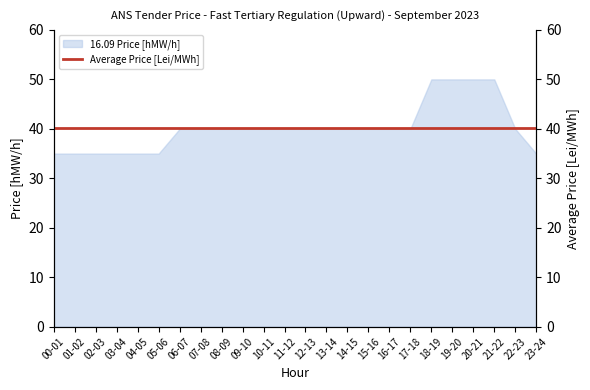

What is the smallest value displayed?

35